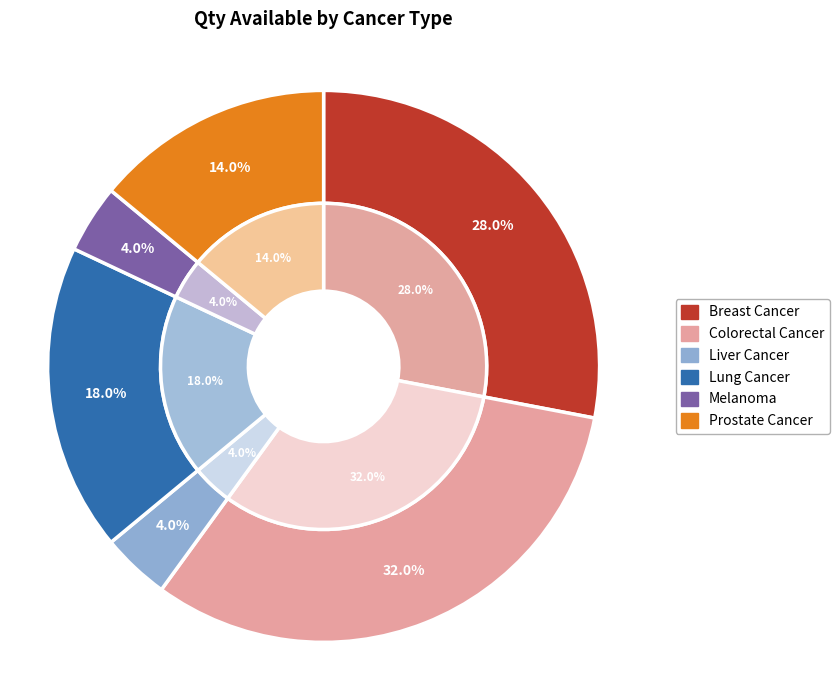

To the nearest percent, what is the combined percentage of Breast Cancer and Melanoma?

32%